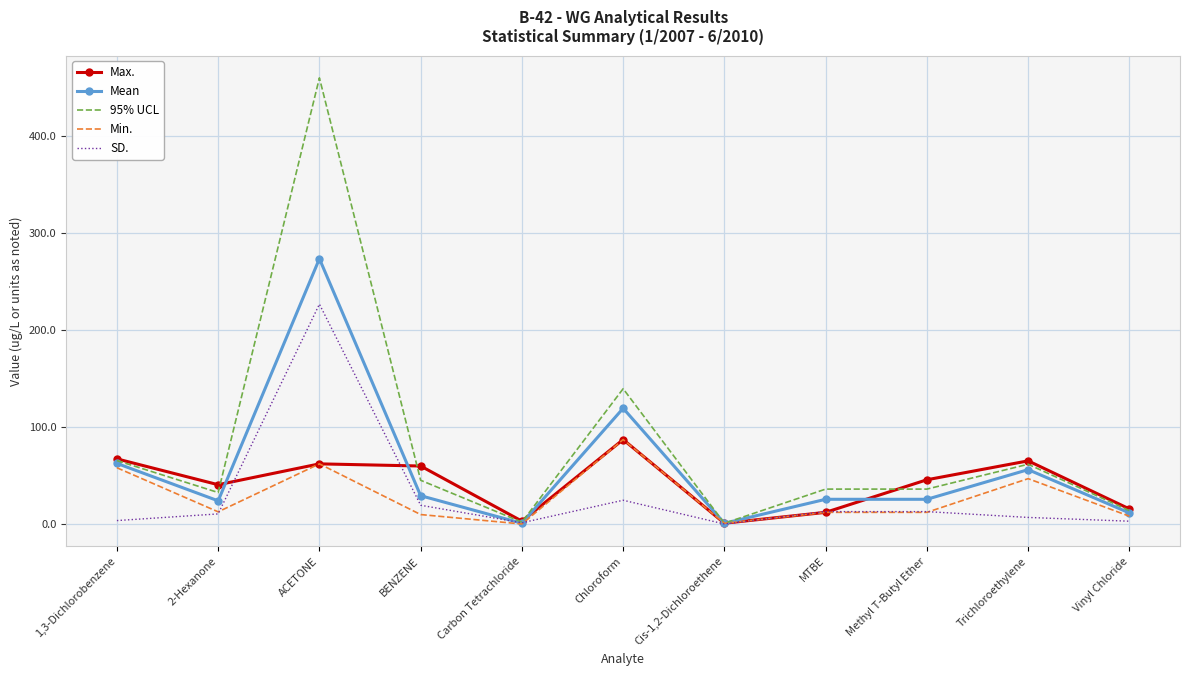

At which label does Max. reach its peak?

Chloroform